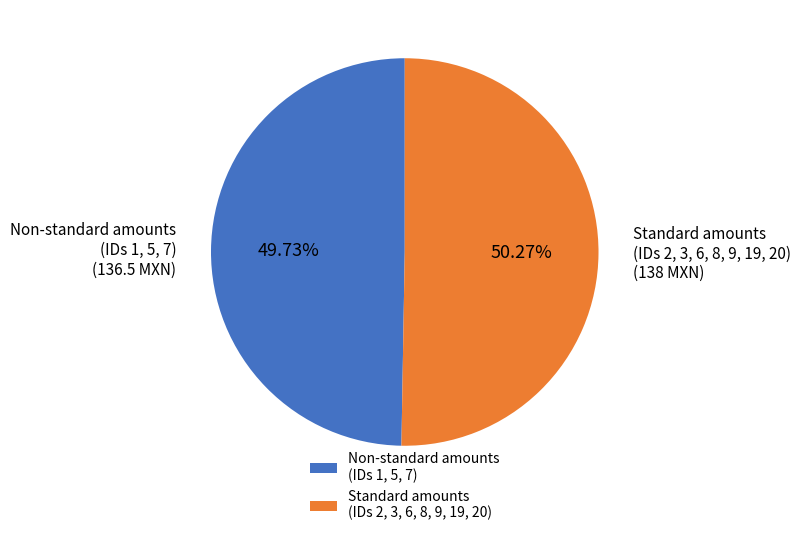

What is the ratio of the value at Non-standard amounts (IDs 1, 5, 7) to the value at Standard amounts (IDs 2, 3, 6, 8, 9, 19, 20)?

1.0